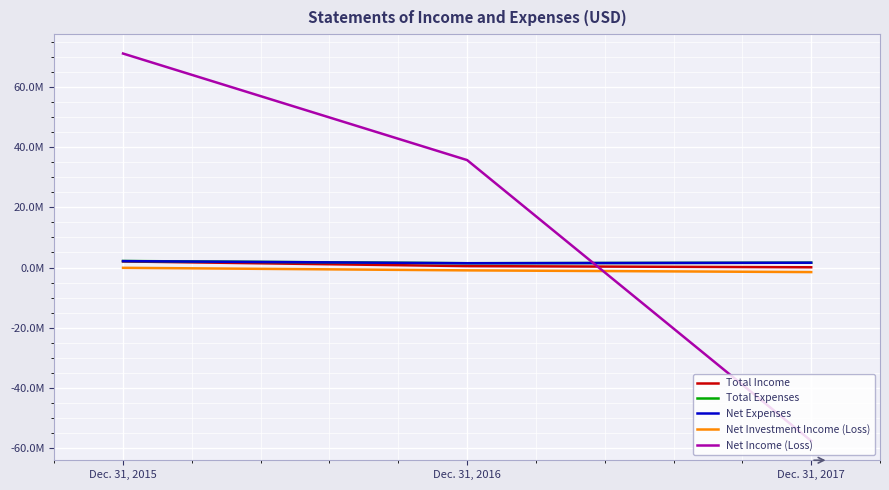

What is the difference between the second highest and minimum values in the Net Expenses series?

179282